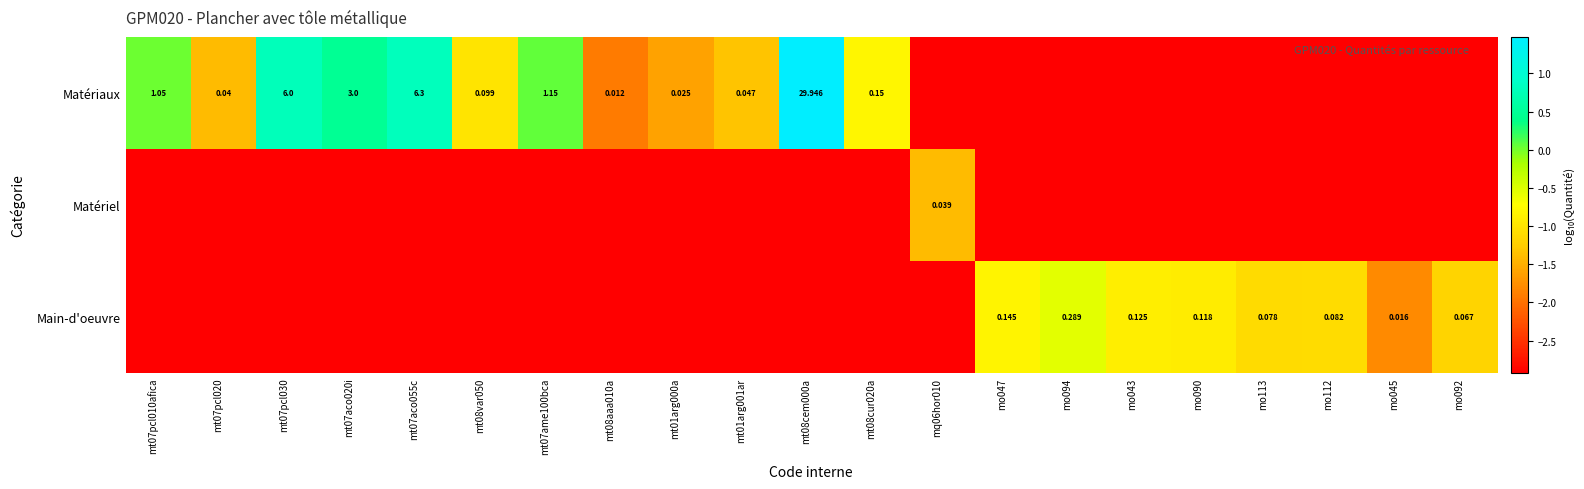

List the labels in order of Main-d'oeuvre value, largest first.

mo094, mo047, mo043, mo090, mo112, mo113, mo092, mo045, mt07pcl010afica, mt07pcl020, mt07pcl030, mt07aco020i, mt07aco055c, mt08var050, mt07ame100bca, mt08aaa010a, mt01arg000a, mt01arg001ar, mt08cem000a, mt08cur020a, mq06hor010